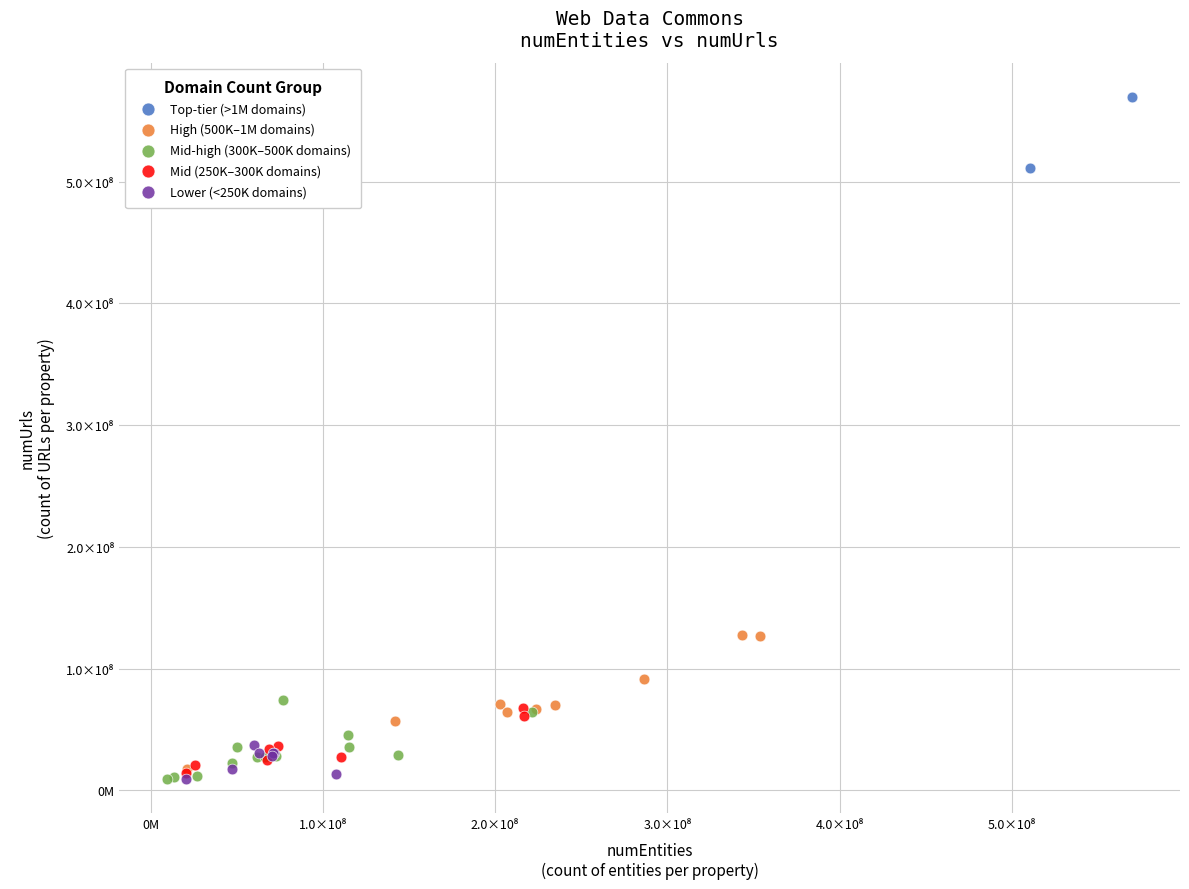

What are all the series names shown in the legend?

Top-tier (>1M domains), High (500K–1M domains), Mid-high (300K–500K domains), Mid (250K–300K domains), Lower (<250K domains)